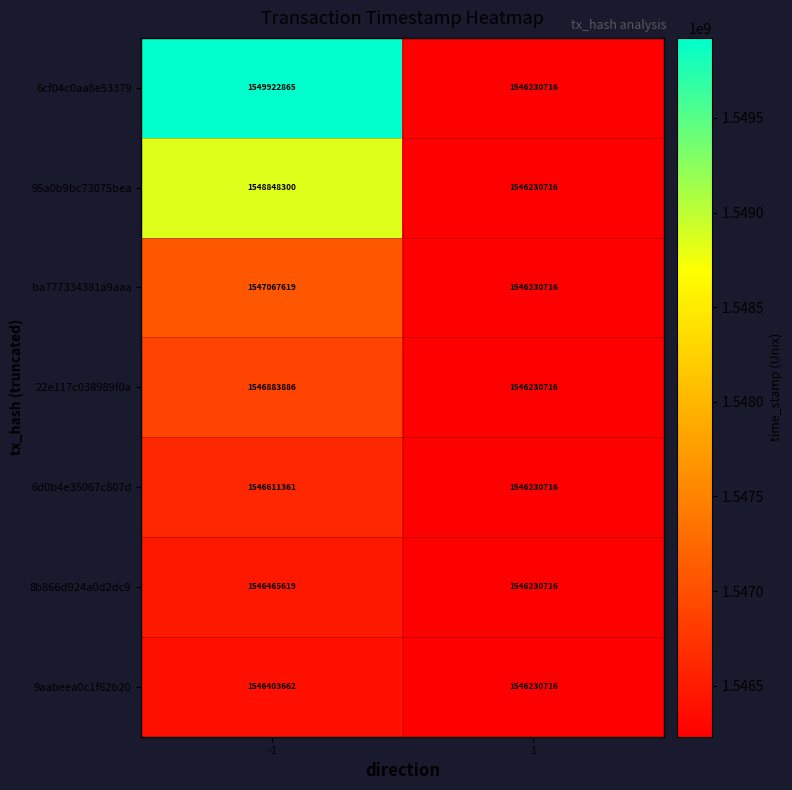

What is the difference between the 6d0b4e35067c807d values at 1 and -1?

380645